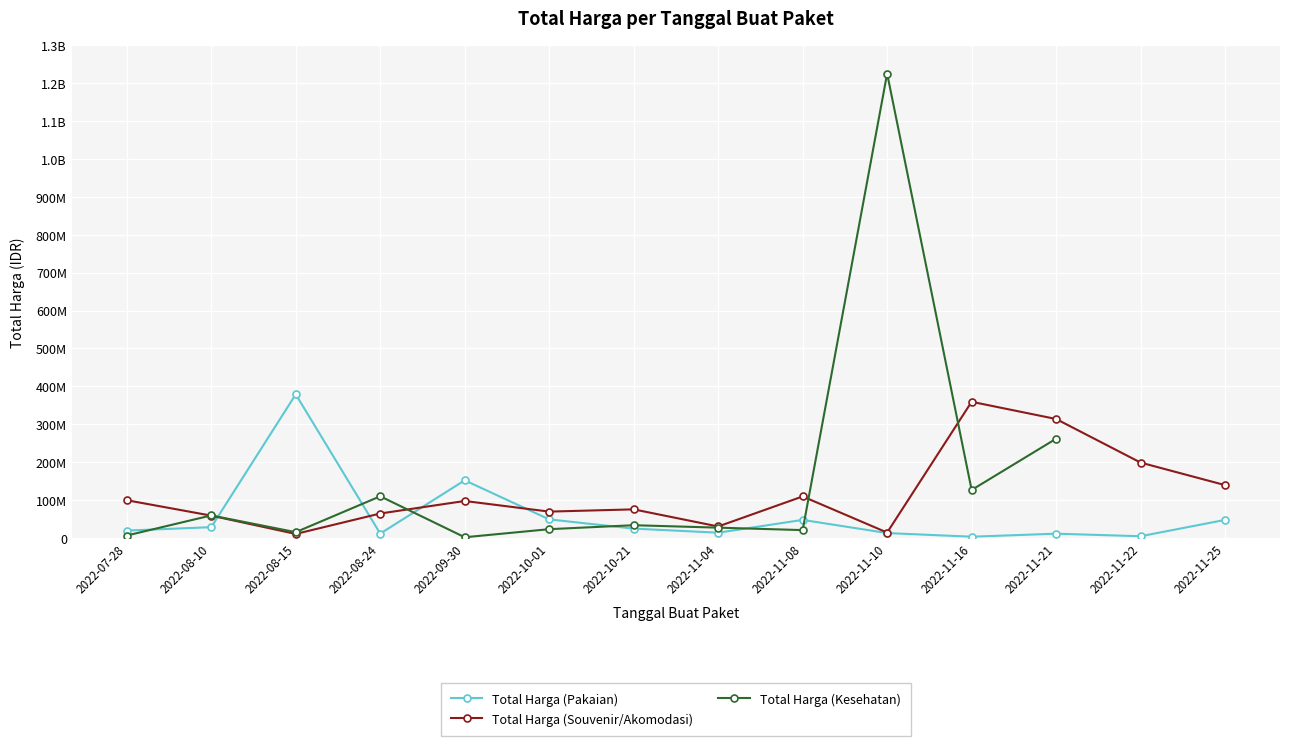

At which label does Total Harga (Pakaian) reach its minimum?

2022-11-16